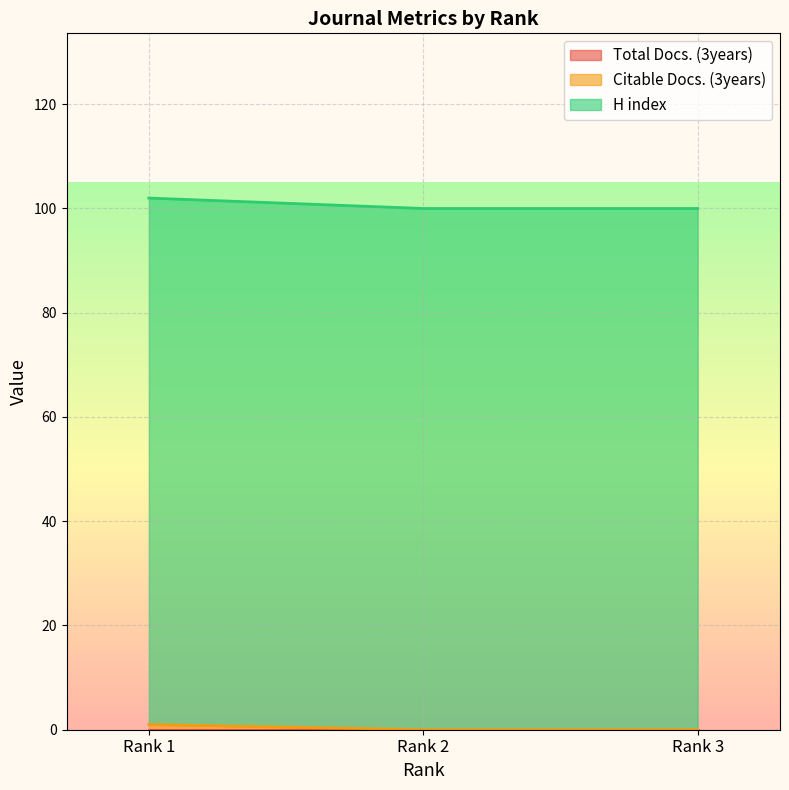

Read the H index value at Rank 3.

100